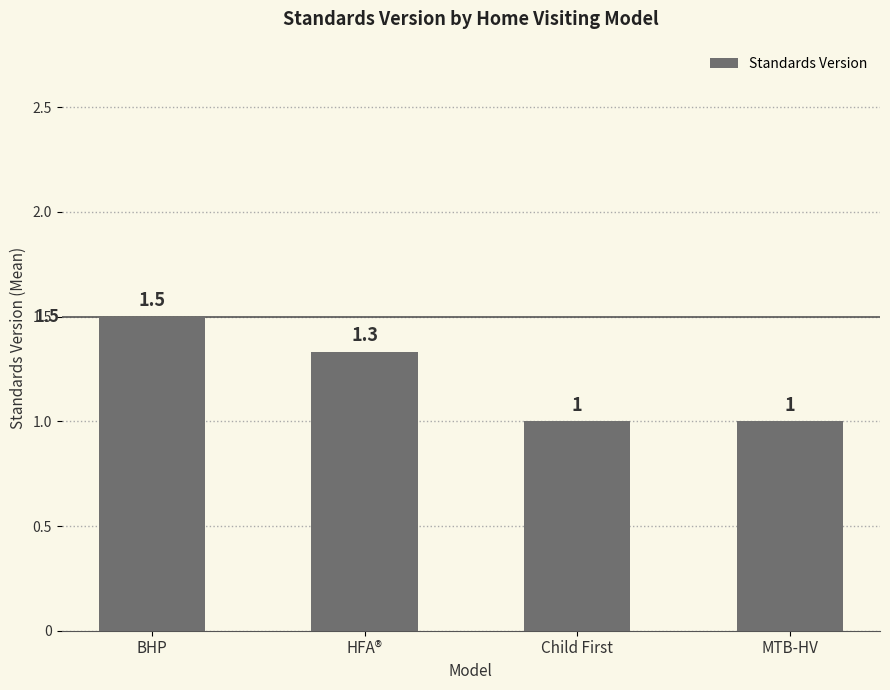

Reading left to right, what are all the values shown in this chart?

1.5	1.3	1.0	1.0